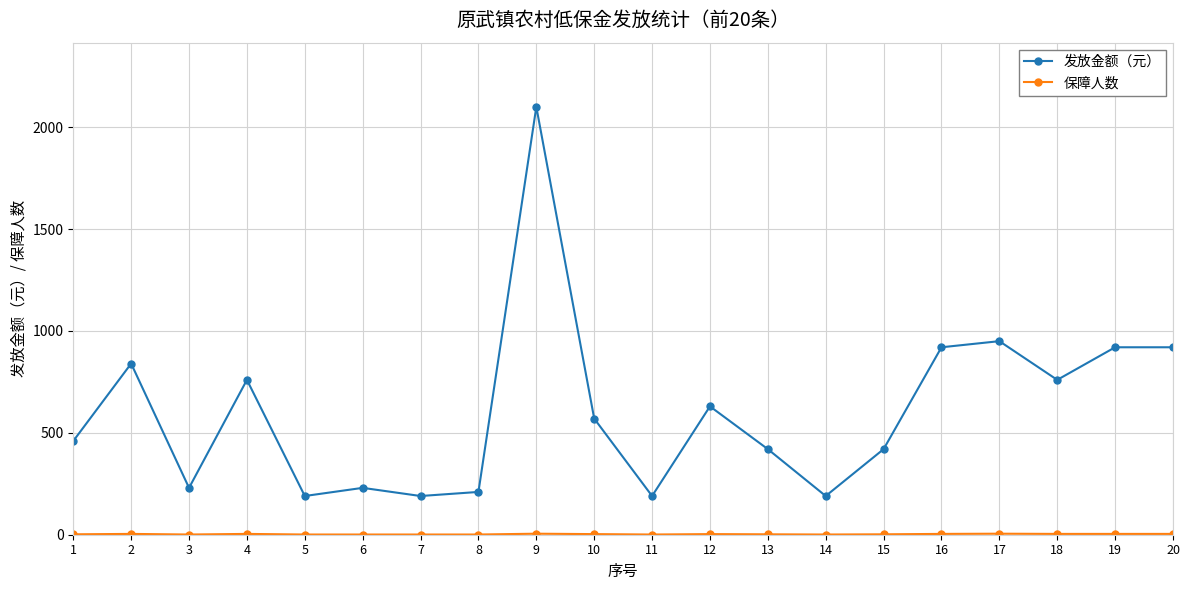

The value of 发放金额（元） at 8 is 88. True or false?

False